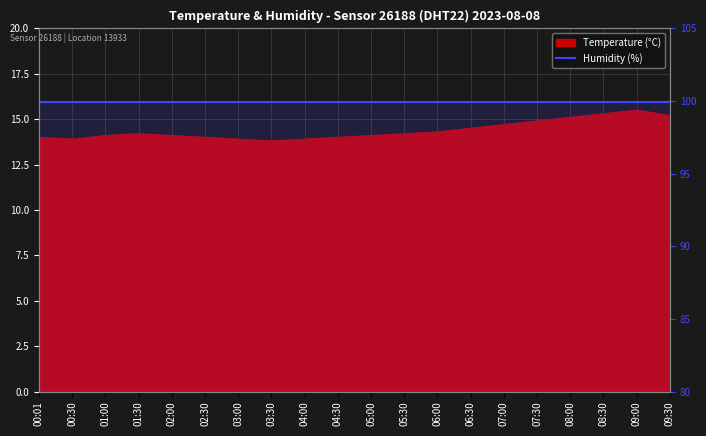

What is the label of the 4th point from the left?

01:30